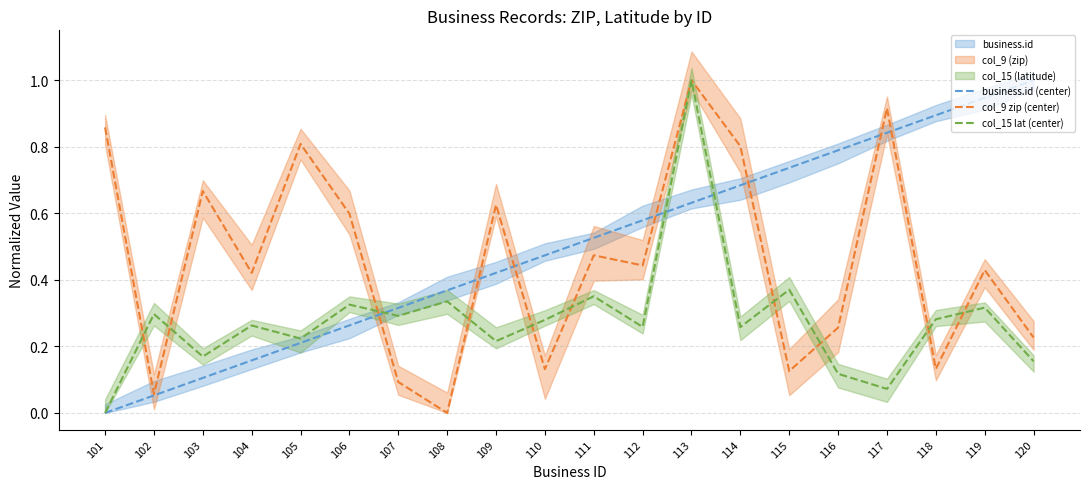

What is the sum of all business.id (center) values?

10.0